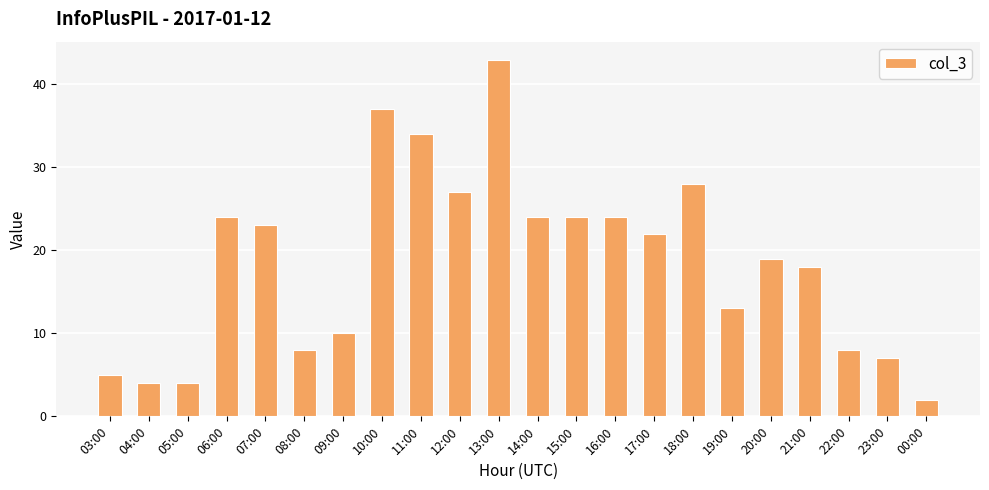

What is the difference between the maximum and minimum values?

41